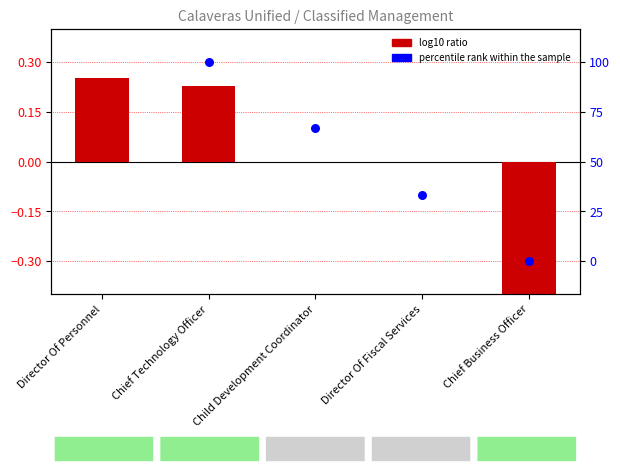

Which series has the largest total across all categories?

percentile rank within the sample